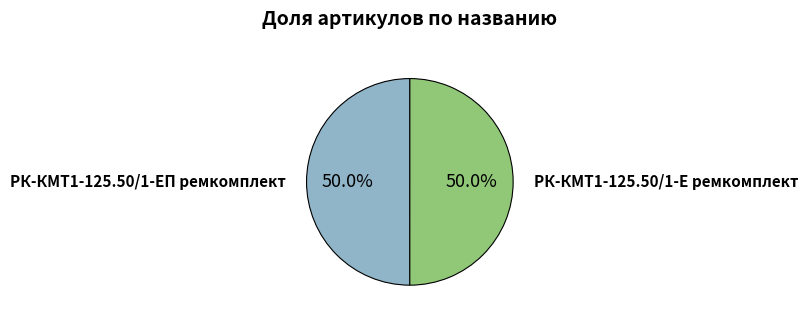

How many slices are in this pie chart?

2